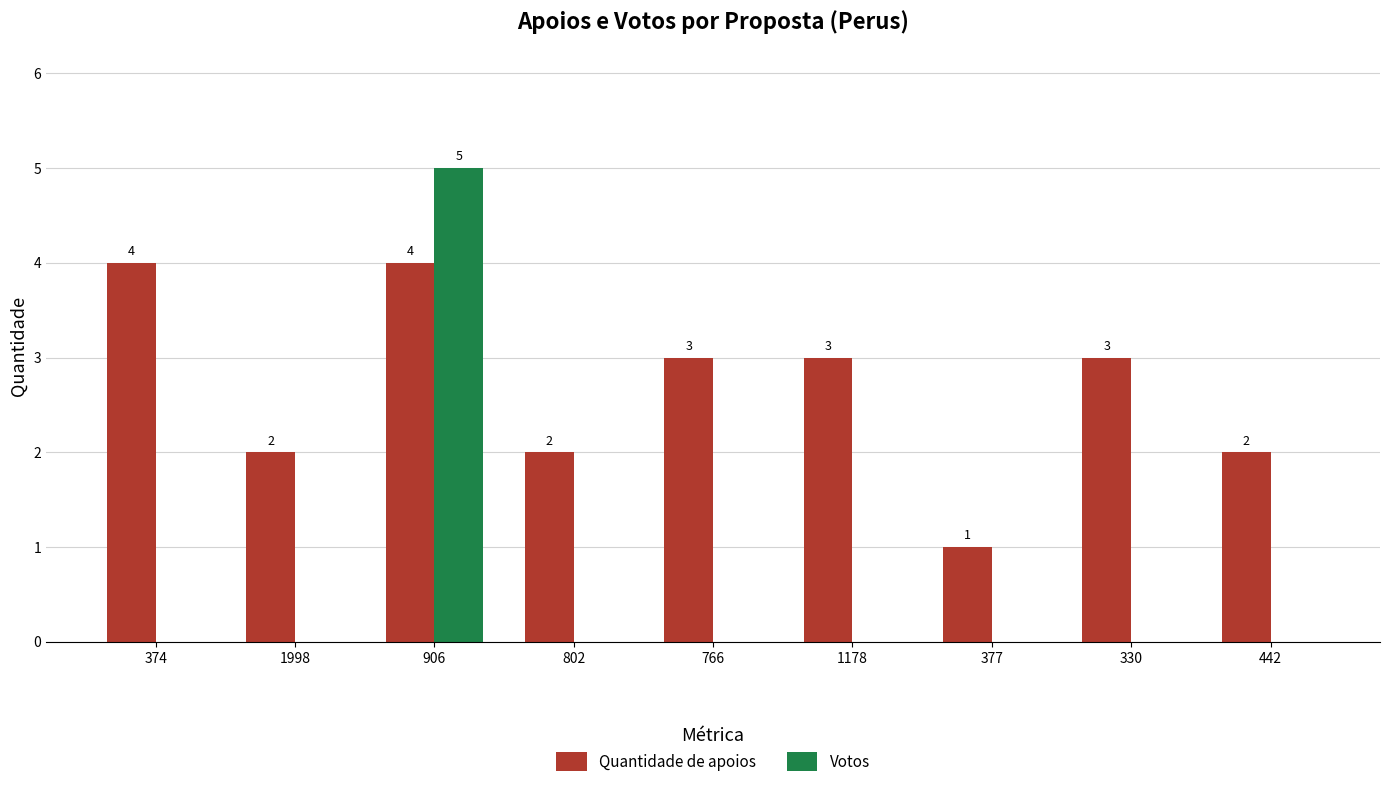

Is the value of Votos at 377 greater than the value of Quantidade de apoios at 442?

No